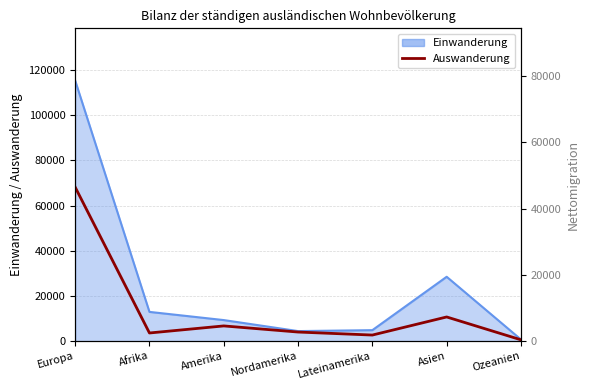

At which category does the data reach its first local valley?

Afrika